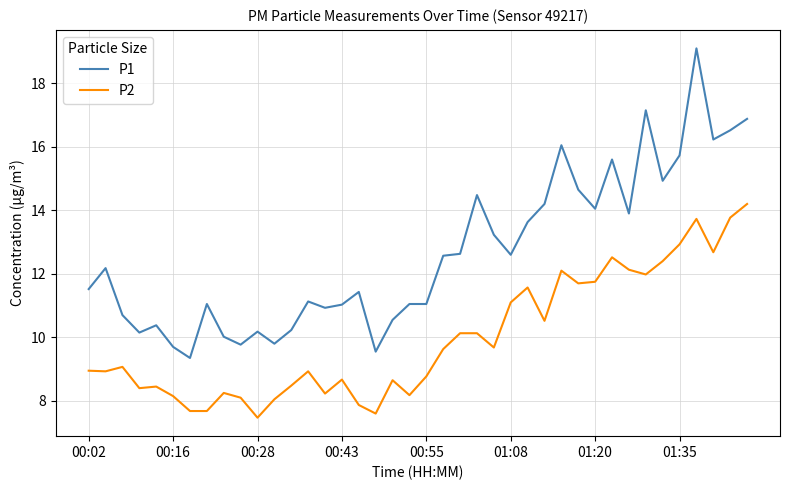

What is the difference between the maximum and minimum values in the P2 series?

6.7